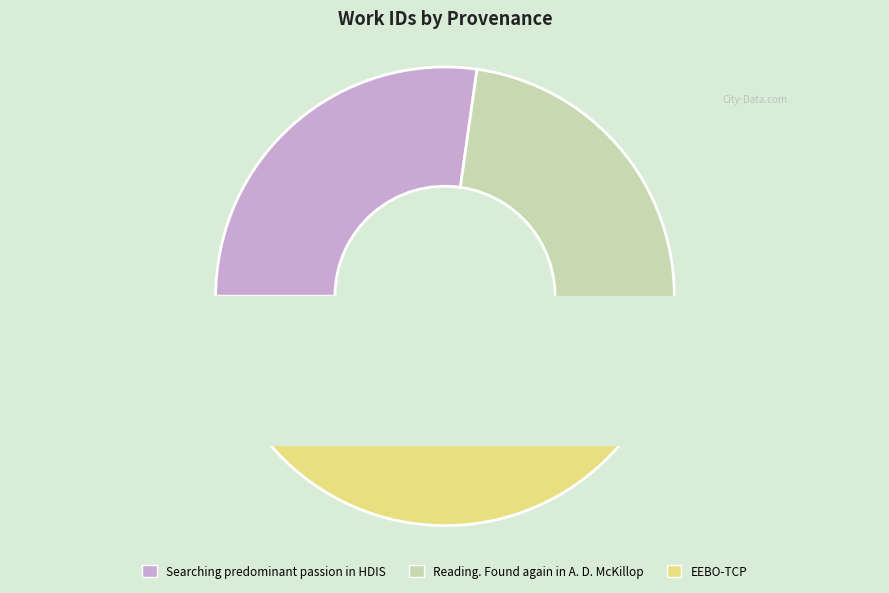

How much of the chart is everything except EEBO-TCP?

55.1%